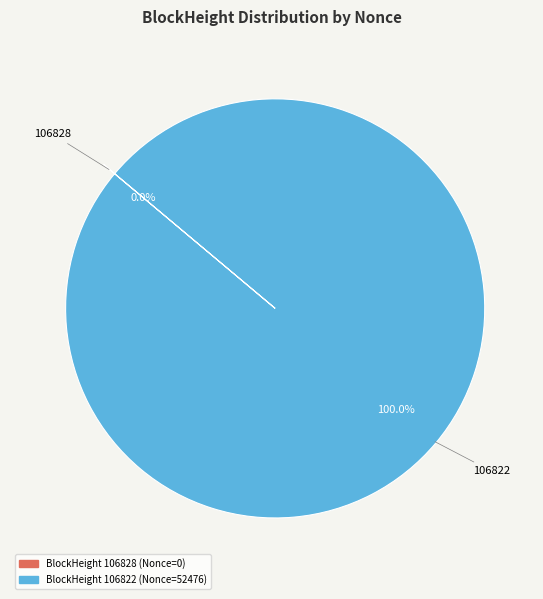

Is there any slice that represents more than half of the pie?

Yes